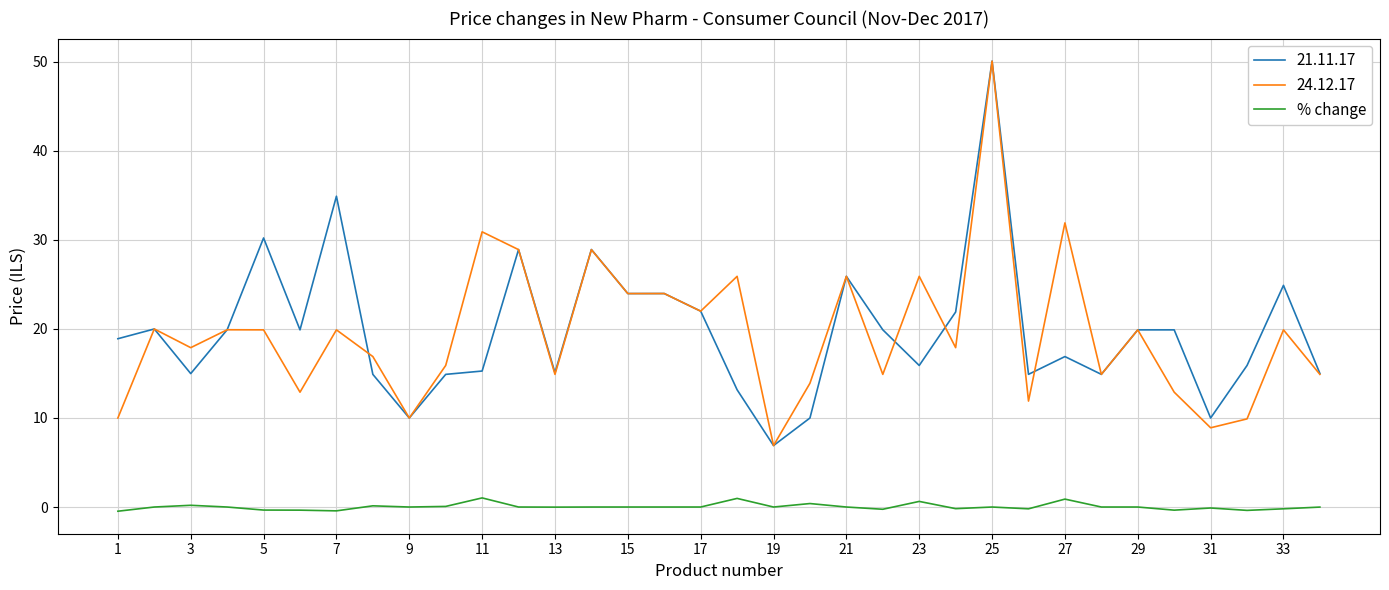

True or false: 24.12.17 and % change cross at least once.

False